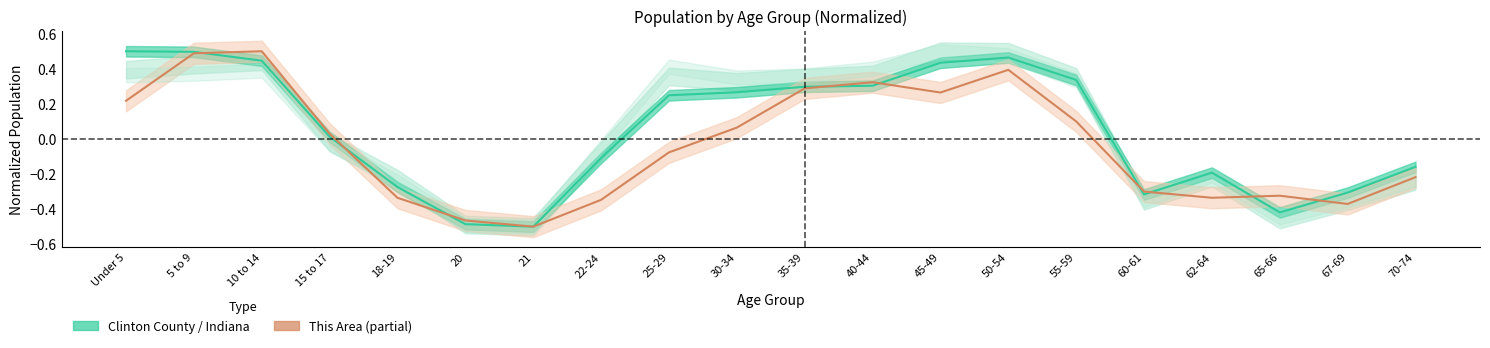

Between Under 5 and 21, which series saw the biggest shift?

Clinton County